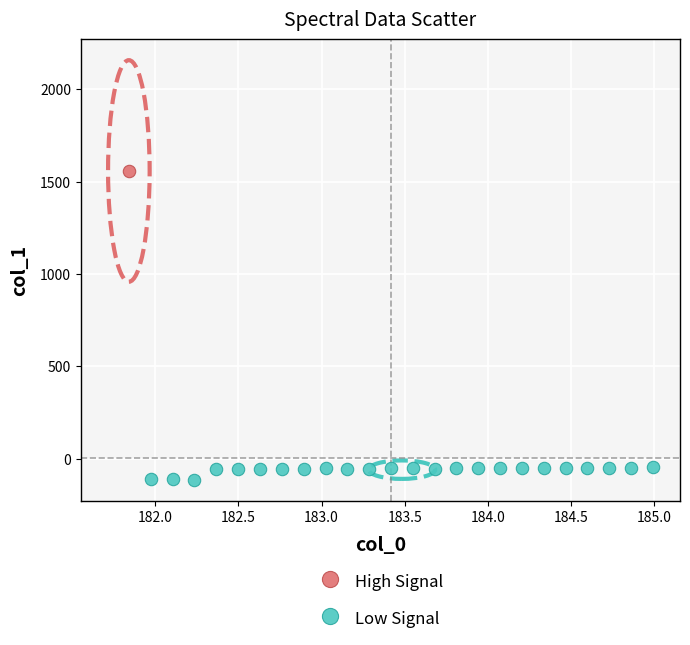

What are all the series names shown in the legend?

High Signal, Low Signal